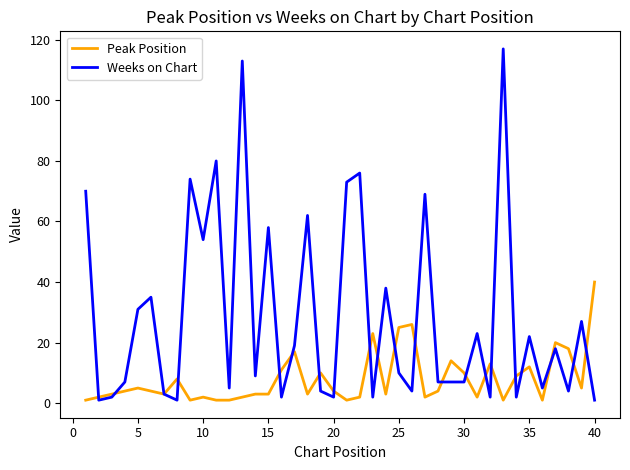

What is the lowest value of the Weeks on Chart series?

1